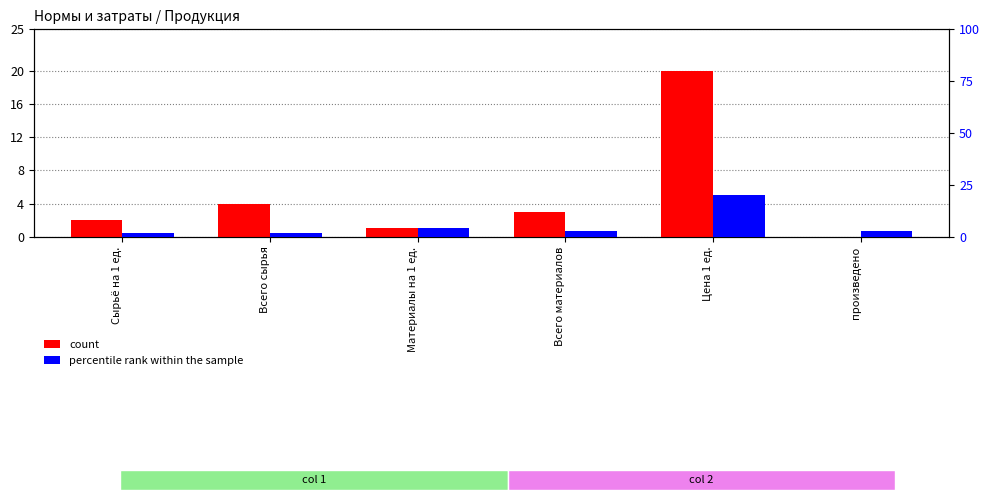

Which series has the largest range (max minus min)?

count